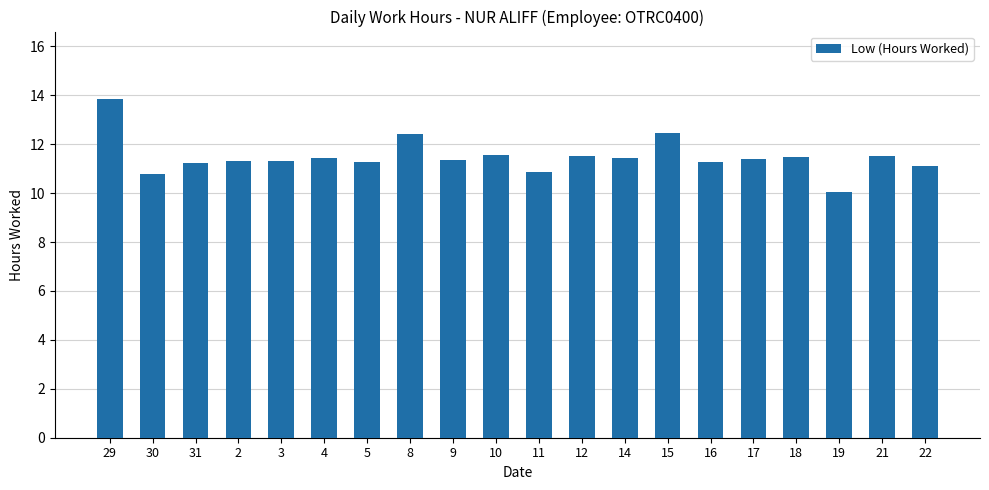

What position from the right is 29?

20